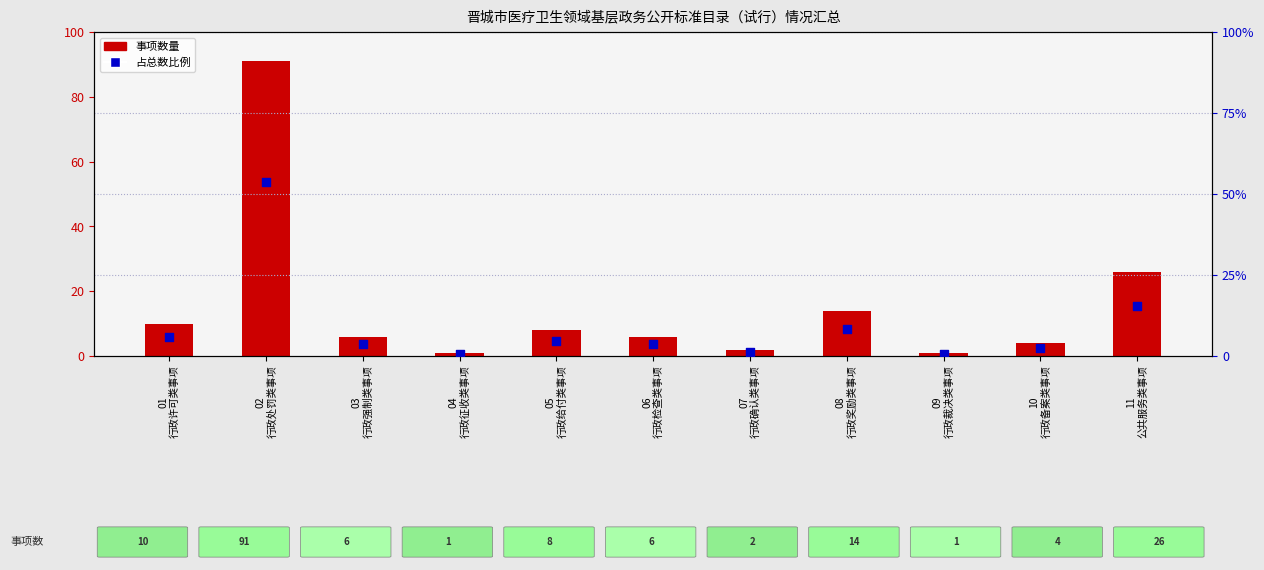

Which series contains the lowest Y value?

占比%